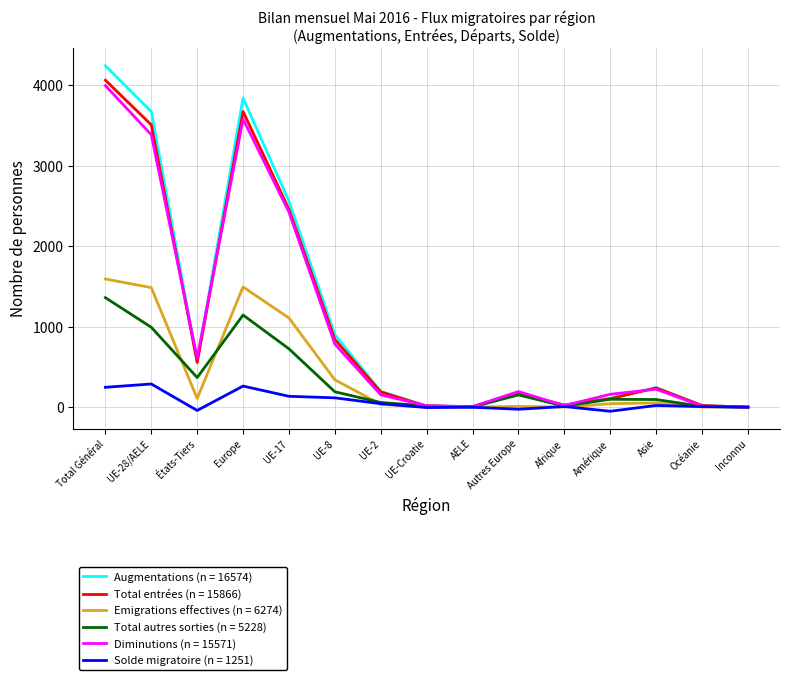

The Augmentations (n = 16574) series shows 1382 at Inconnu. True or false?

False